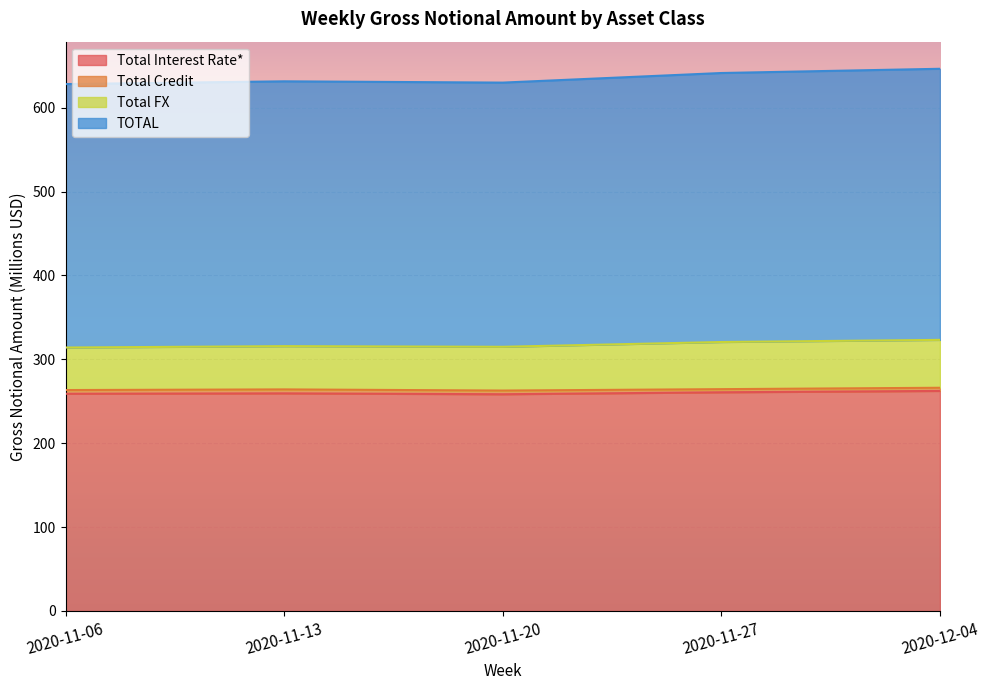

Does the chart display data point markers on the line(s)?

No